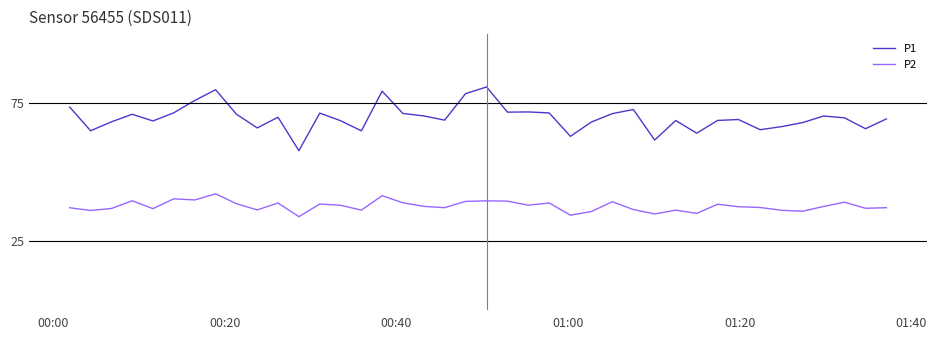

List the series in order of their peak value, lowest first.

P2, P1